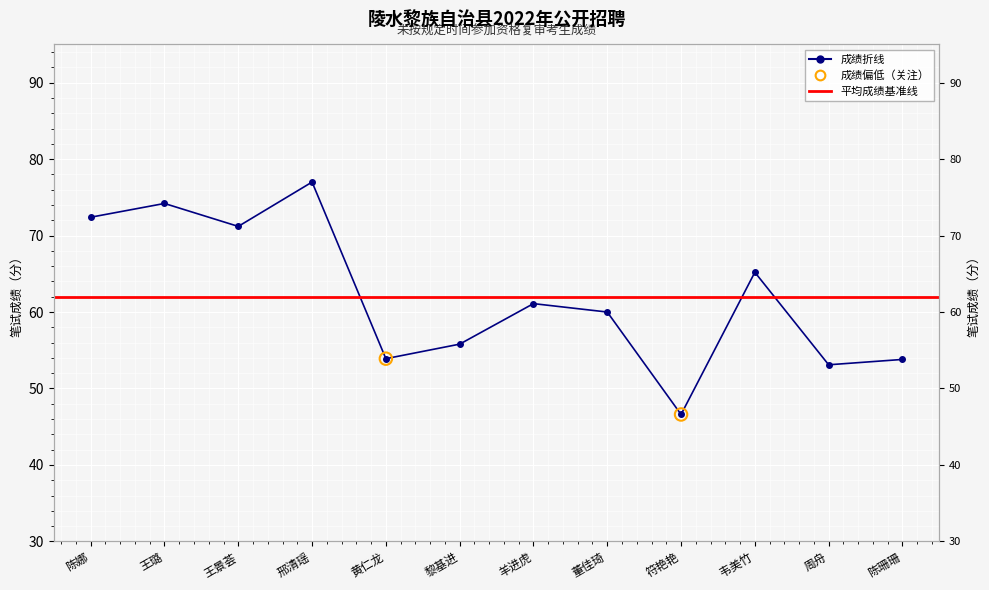

What is the change in value from 邢清瑶 to 羊进虎?

-15.9